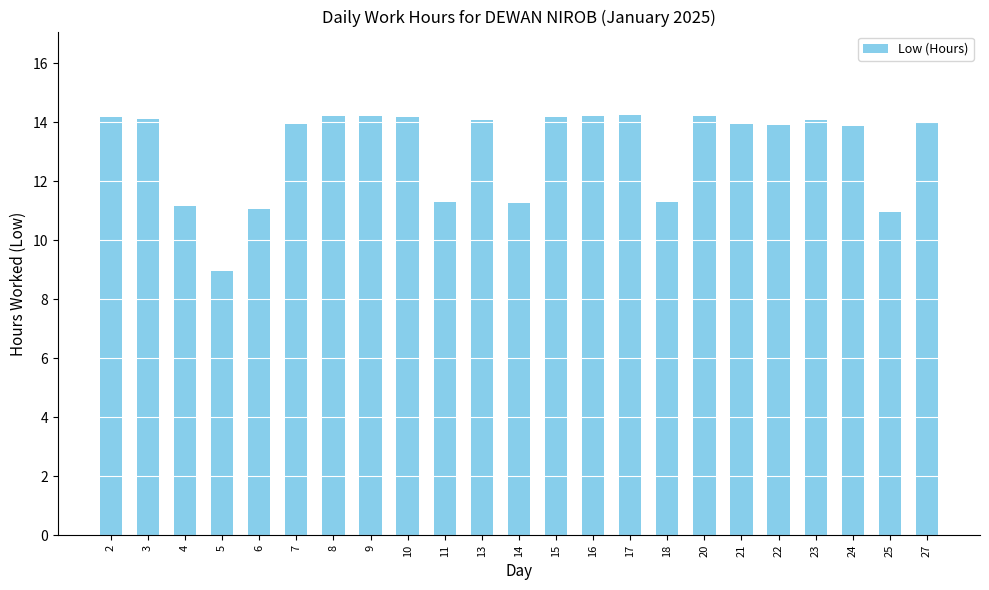

Is it true that the value at 6 is 11.1?

True